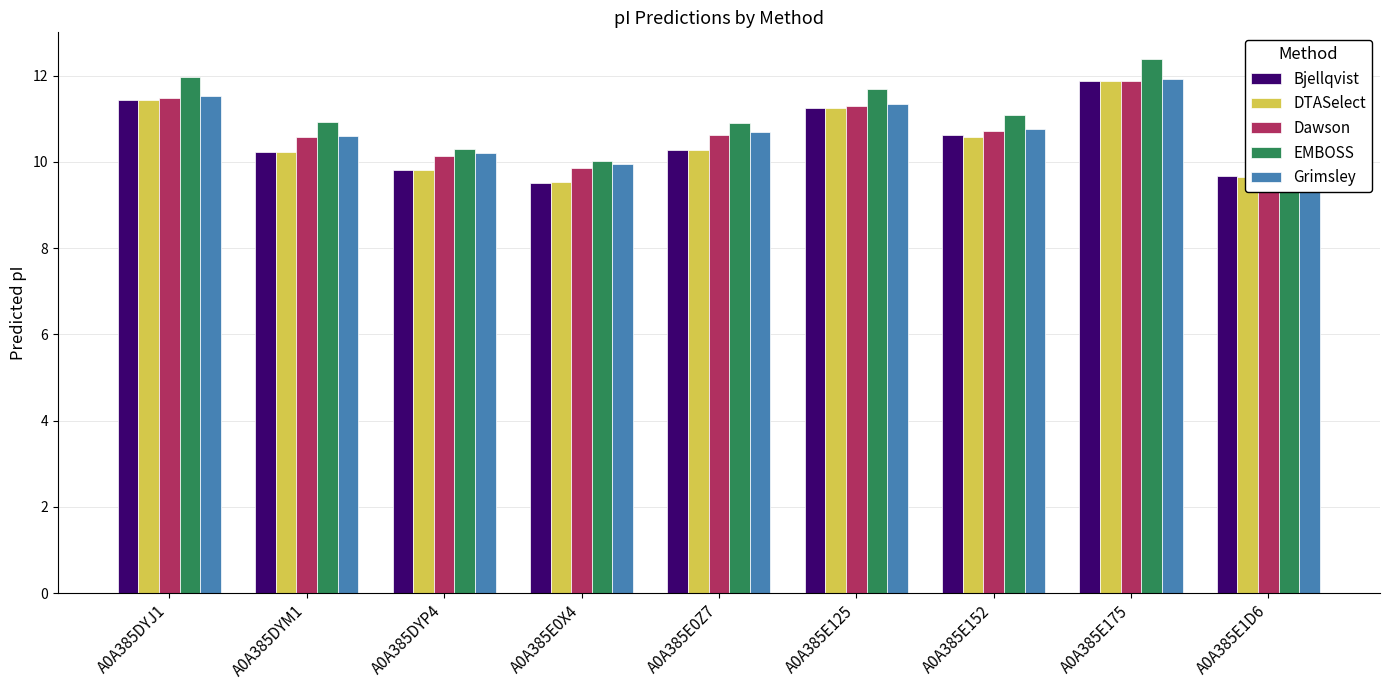

What is the difference between the second highest and minimum values in the DTASelect series?

1.9